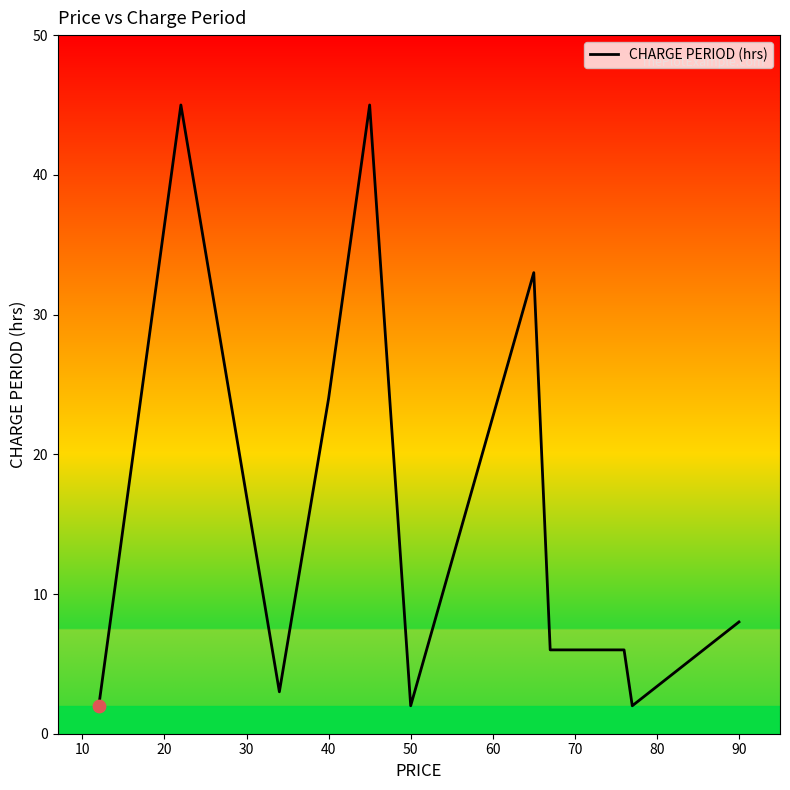

What is the difference between the maximum and minimum values?

43